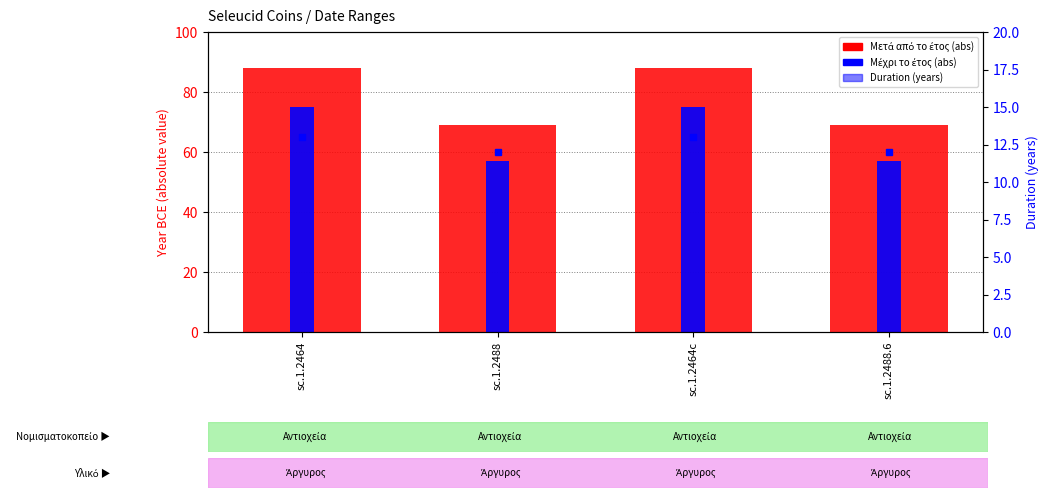

What is the difference between the second highest and minimum values in the Μέχρι το έτος series?

18